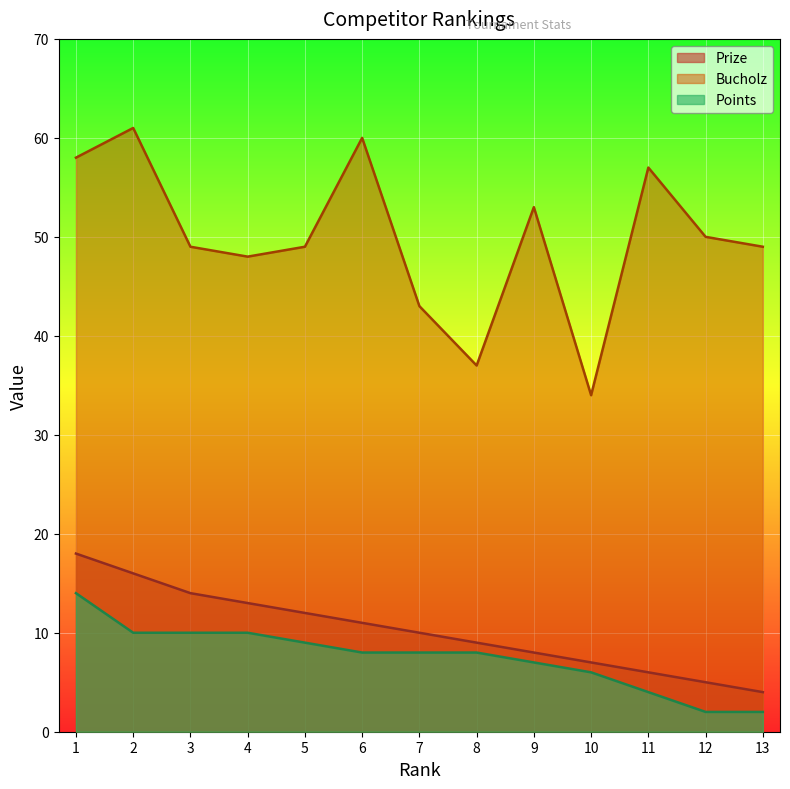

Which series changed the most between 5 and 11?

Bucholz